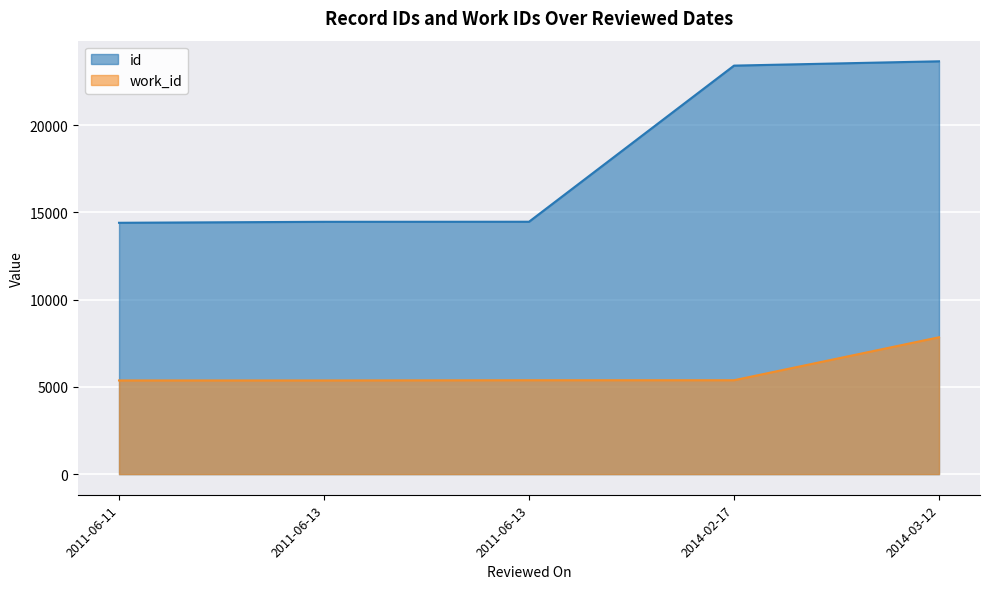

Rank the series by their average value, from lowest to highest.

work_id, id